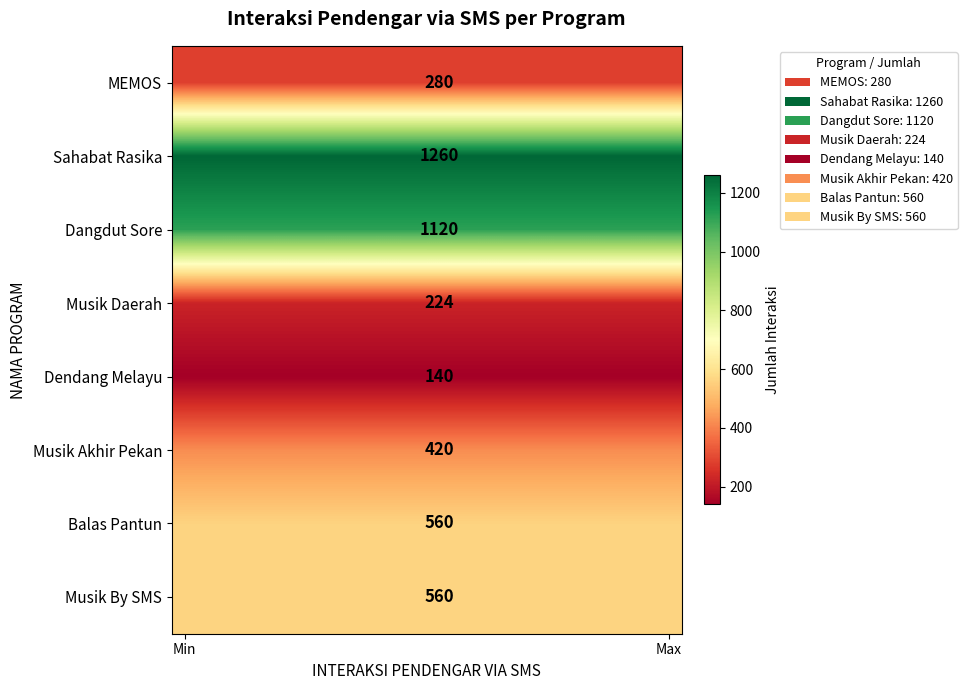

What is the average value of the Musik By SMS series?

560